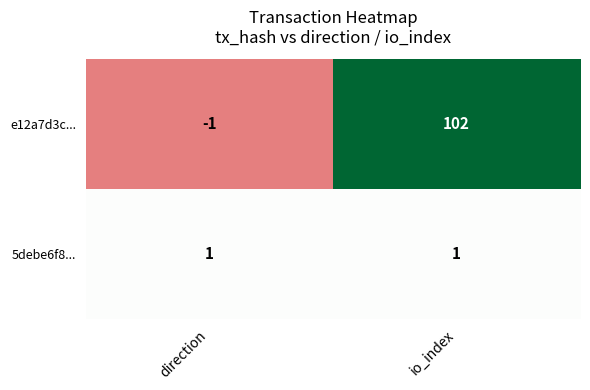

How many data points does each series have?

2